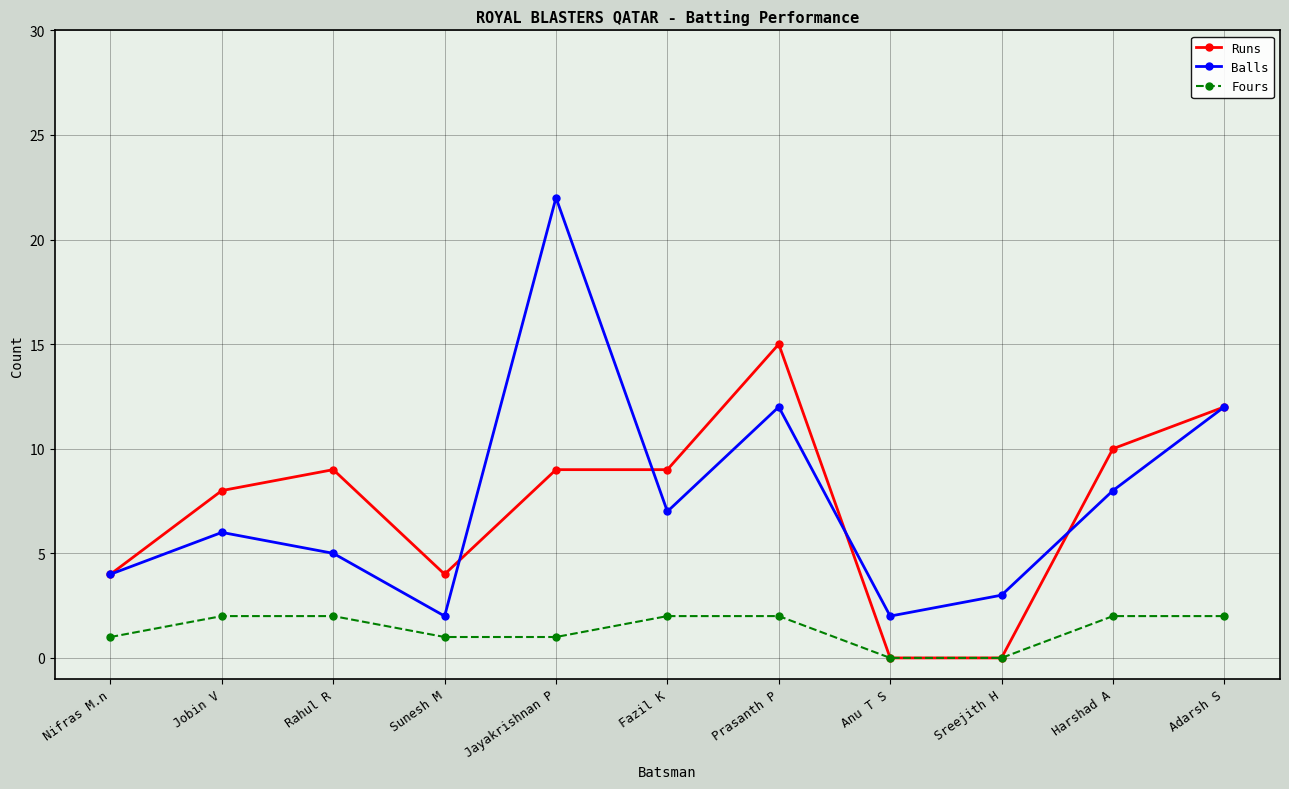

List the series in order of their peak value, highest first.

Balls, Runs, Fours